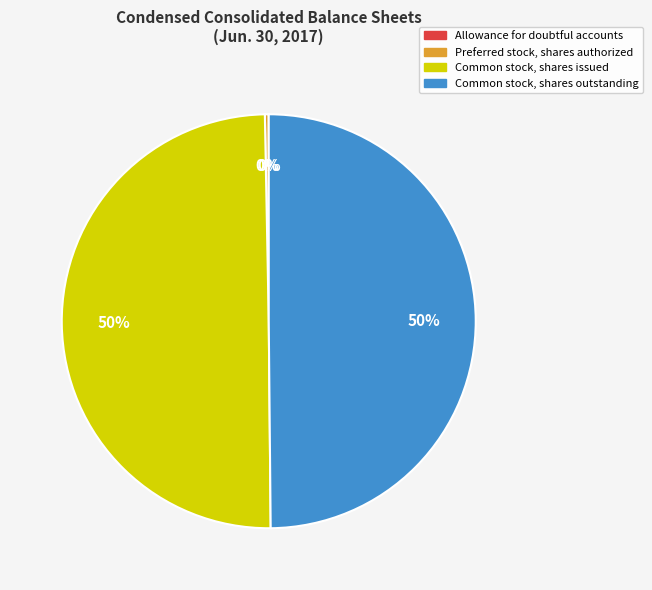

True or false: Preferred stock, shares authorized accounts for 7% of the total.

False